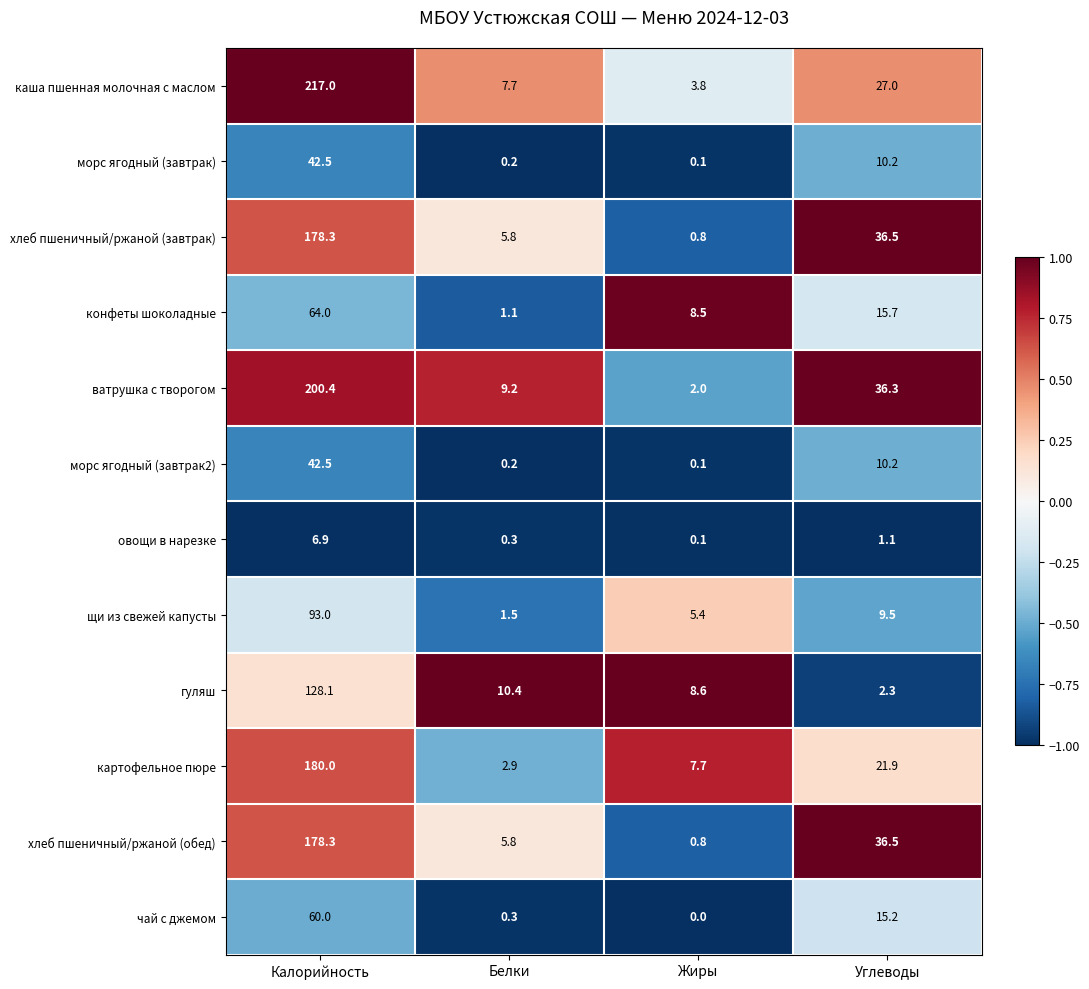

What is the total value across all series at Белки?

45.4